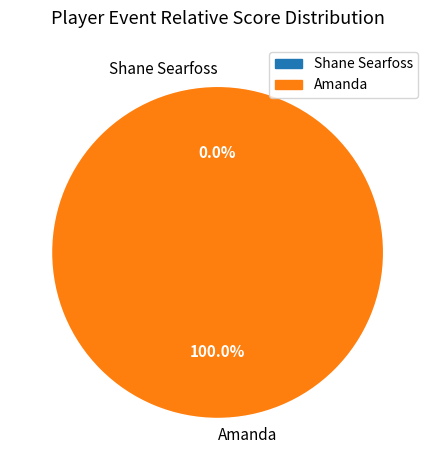

To the nearest percent, what is the combined percentage of Shane Searfoss and Amanda?

100%